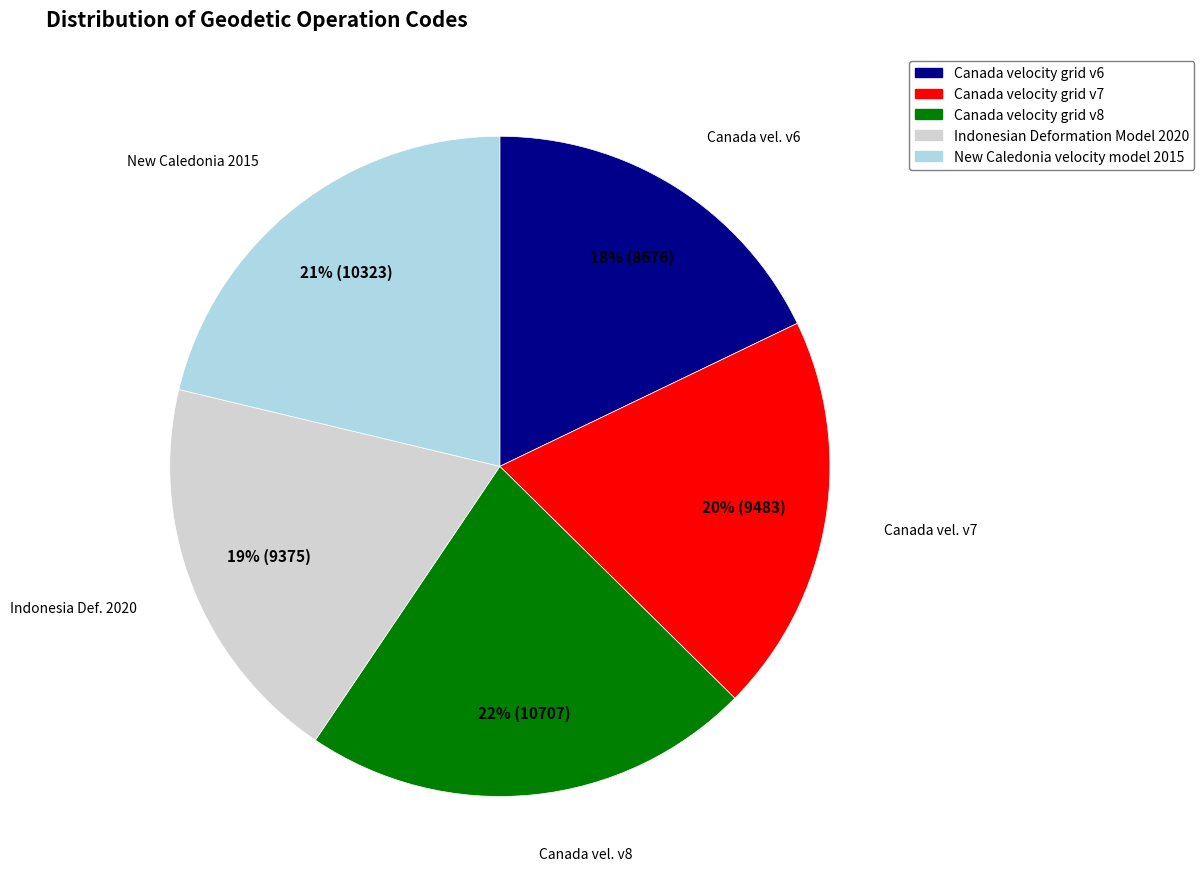

To the nearest percent, what percentage of the pie is Indonesian Deformation Model 2020?

19%